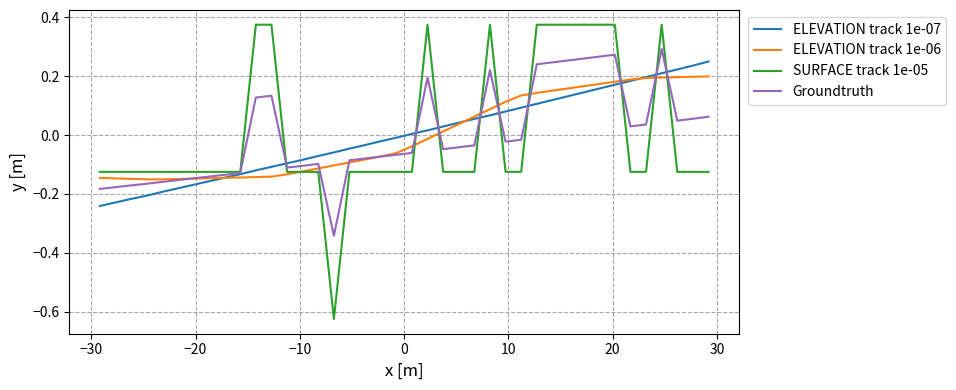

How many values in the Groundtruth series exceed 0?

16